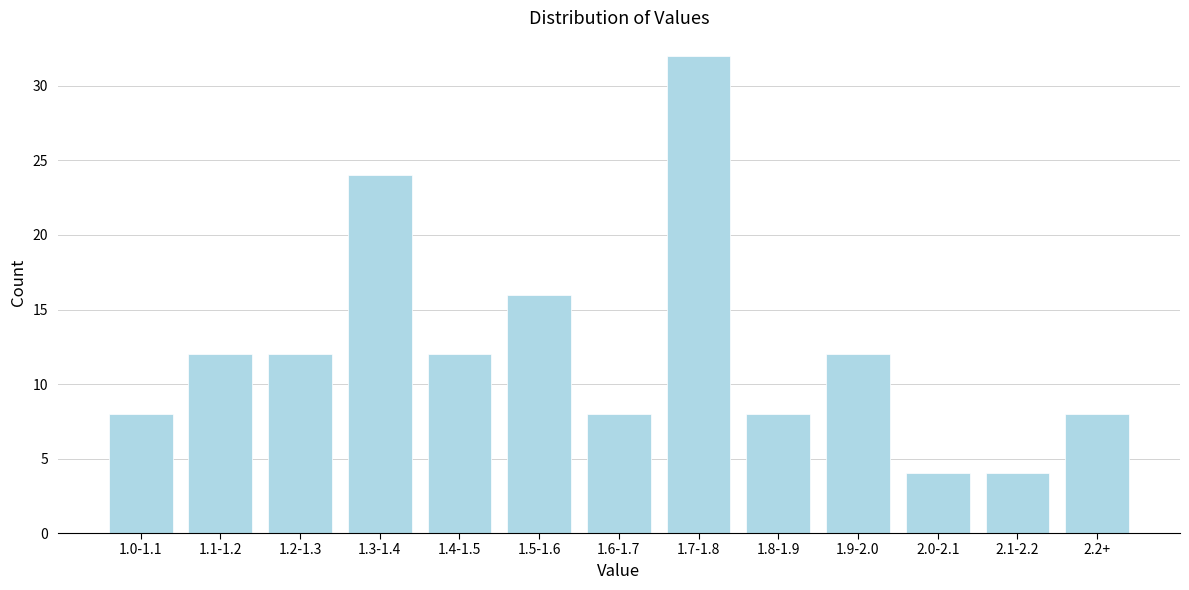

Reading right to left, extract all data points from this chart.

8	4	4	12	8	32	8	16	12	24	12	12	8